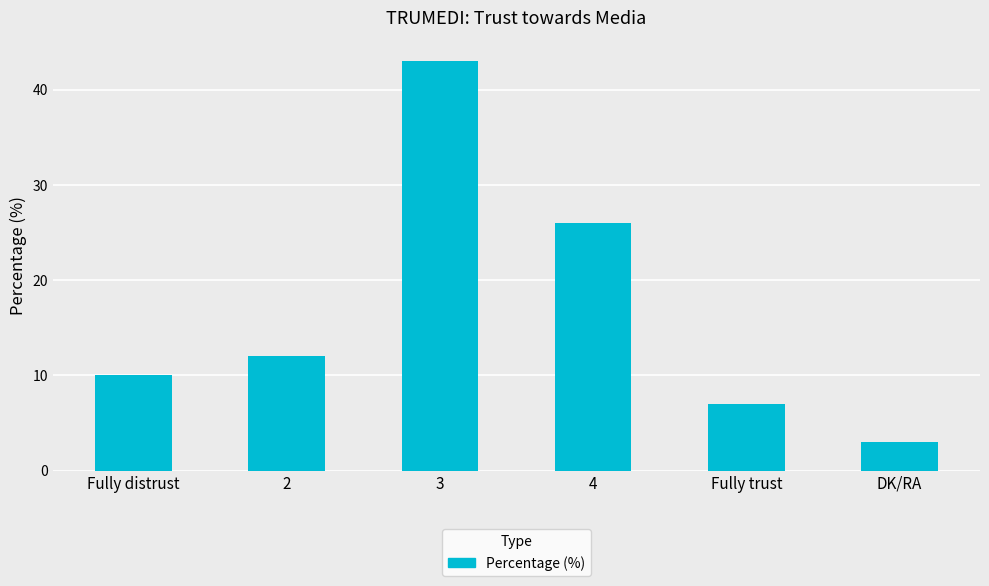

Rank the categories by value from lowest to highest.

DK/RA, Fully trust, Fully distrust, 2, 4, 3